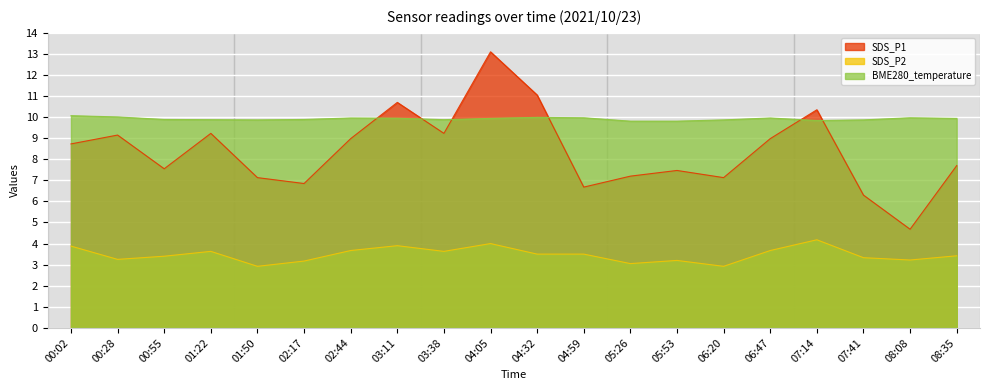

Is it true that BME280_temperature equals 13.4 at 01:22?

False